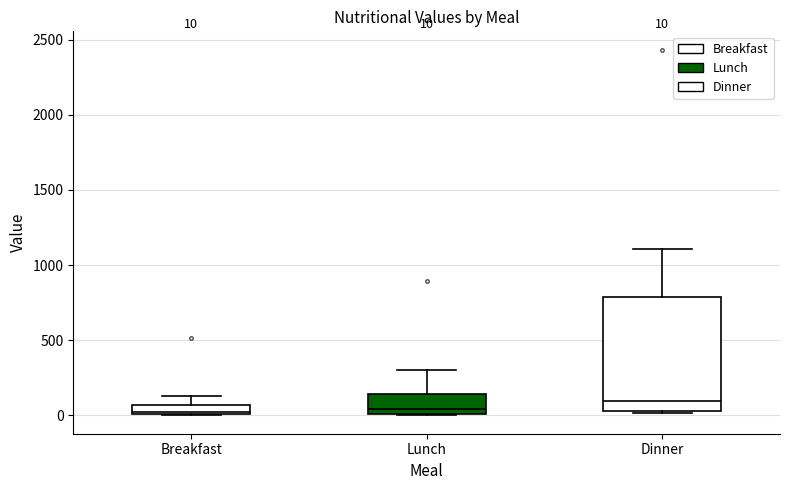

Which box is the tallest, from its lower edge to its upper edge?

Dinner